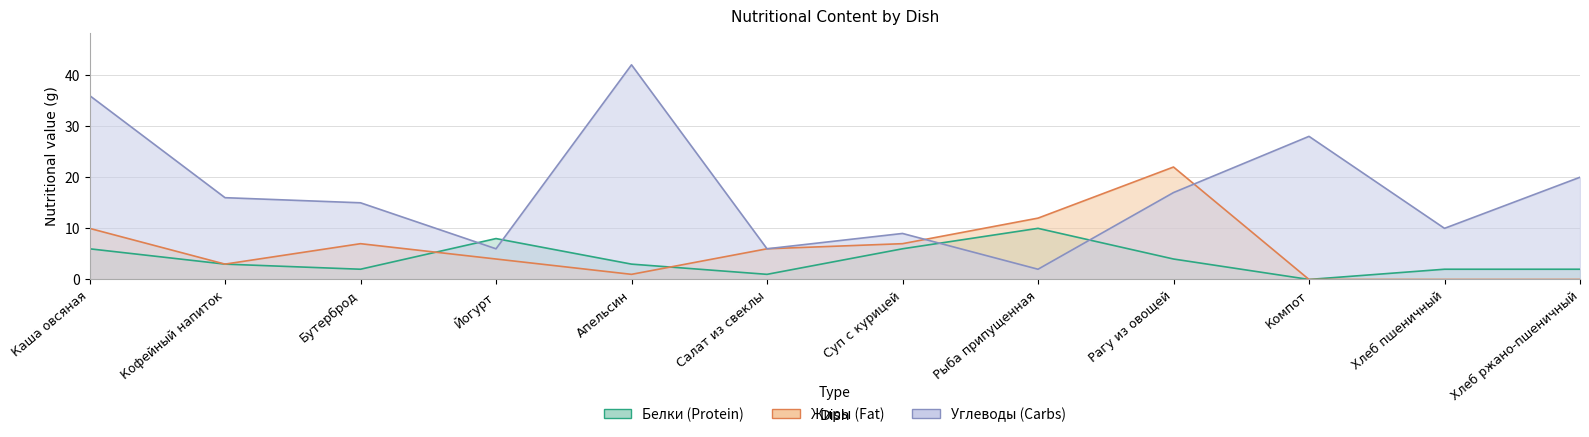

Which series has the largest total across all categories?

Углеводы